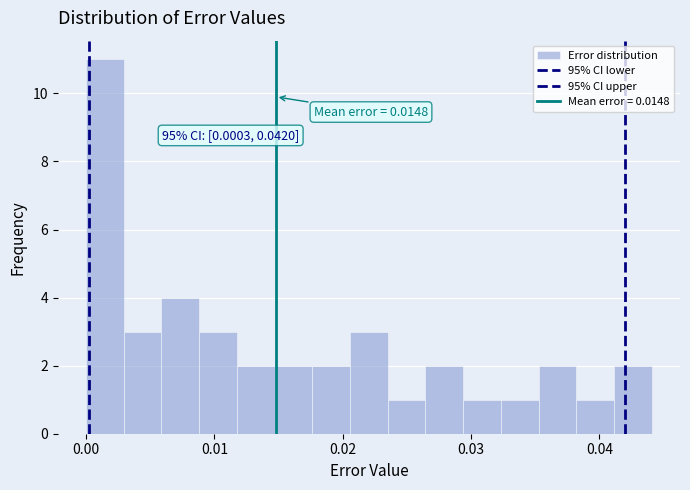

Read against the x-axis, roughly where is the centre of the tallest bar?

0.001